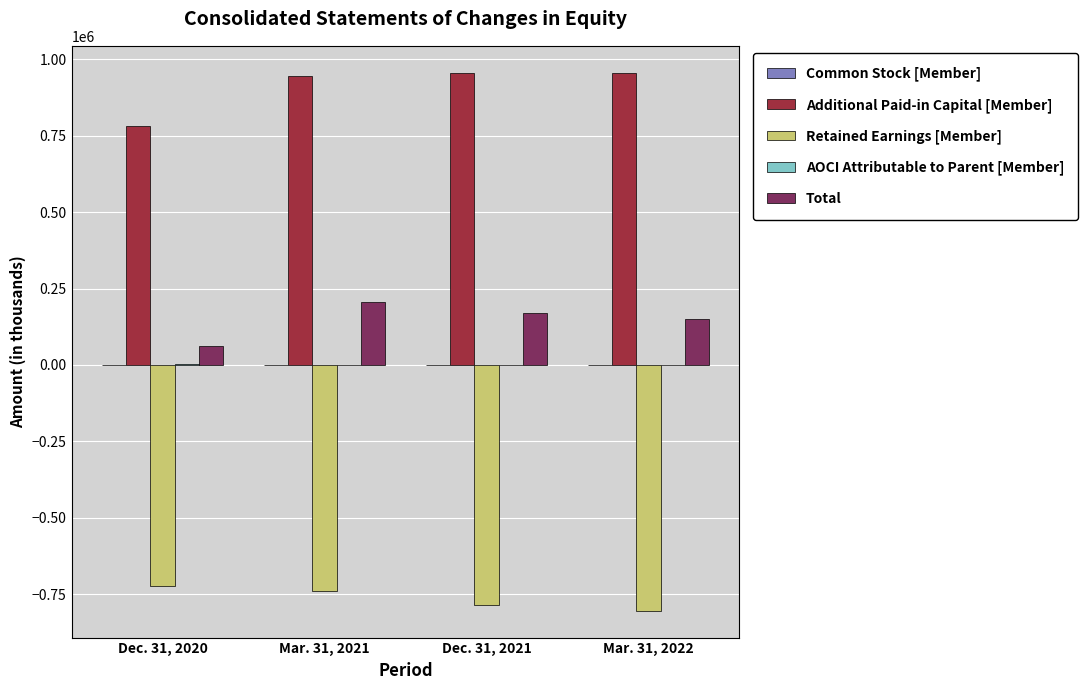

The value of Retained Earnings [Member] at Mar. 31, 2022 is -1193212. True or false?

False